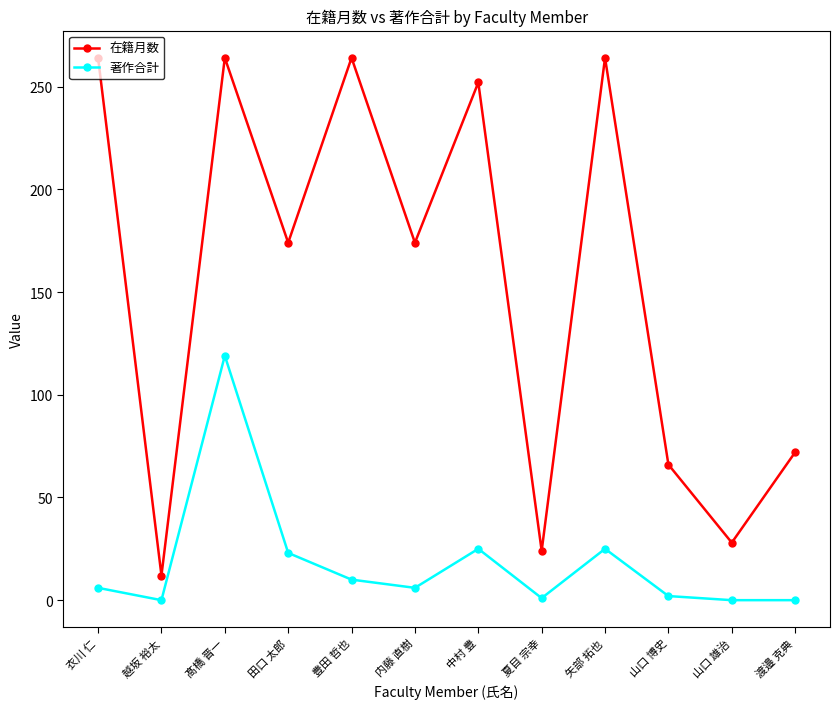

True or false: 著作合計 and 在籍月数 intersect in this chart.

False